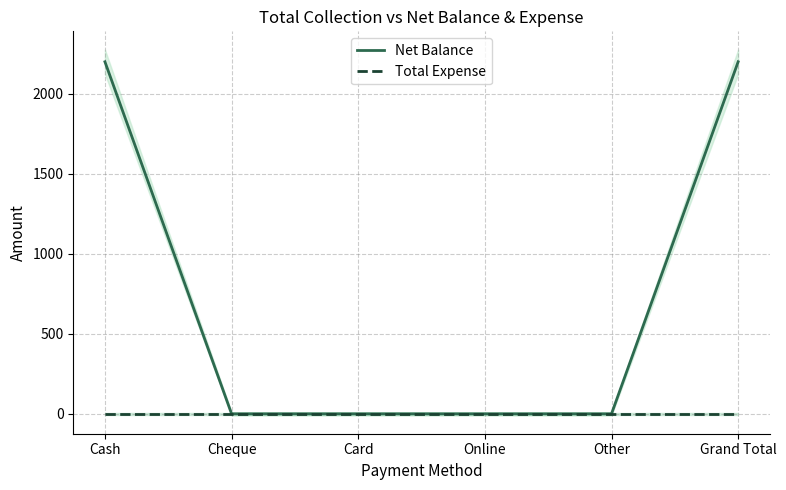

What is the label of the 3rd point from the left?

Card